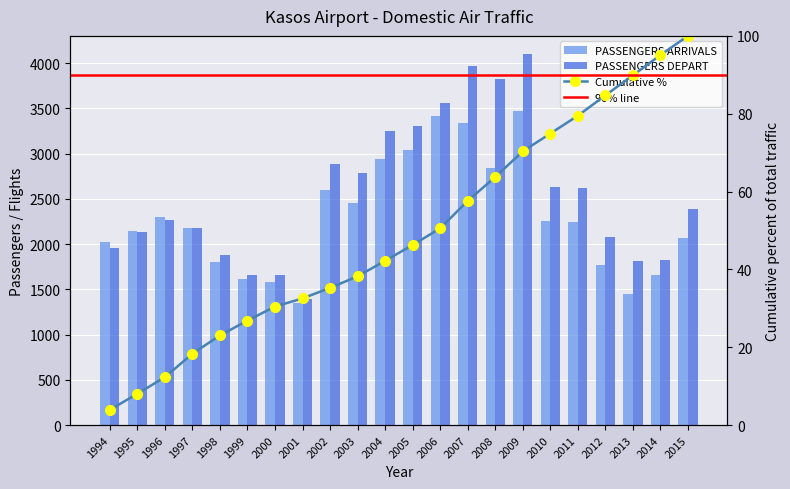

Rank the series by their maximum value, from lowest to highest.

PASSENGERS ARRIVALS, PASSENGERS DEPART